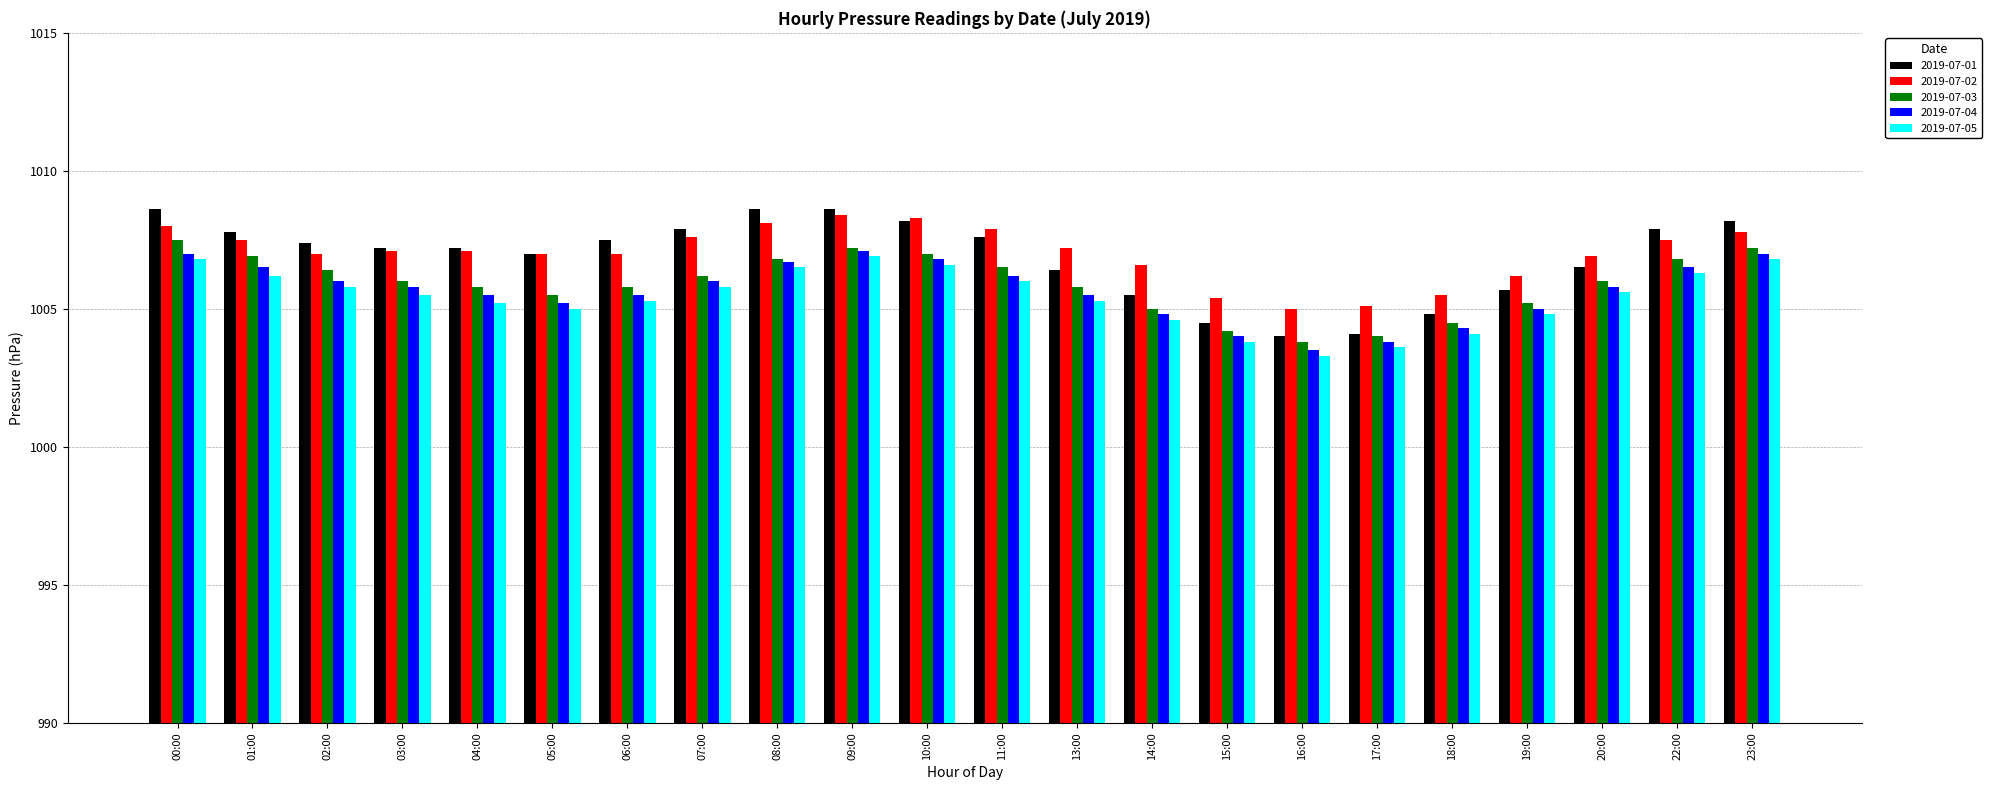

What is the difference between the 2019-07-01 values at 04:00 and 16:00?

3.2